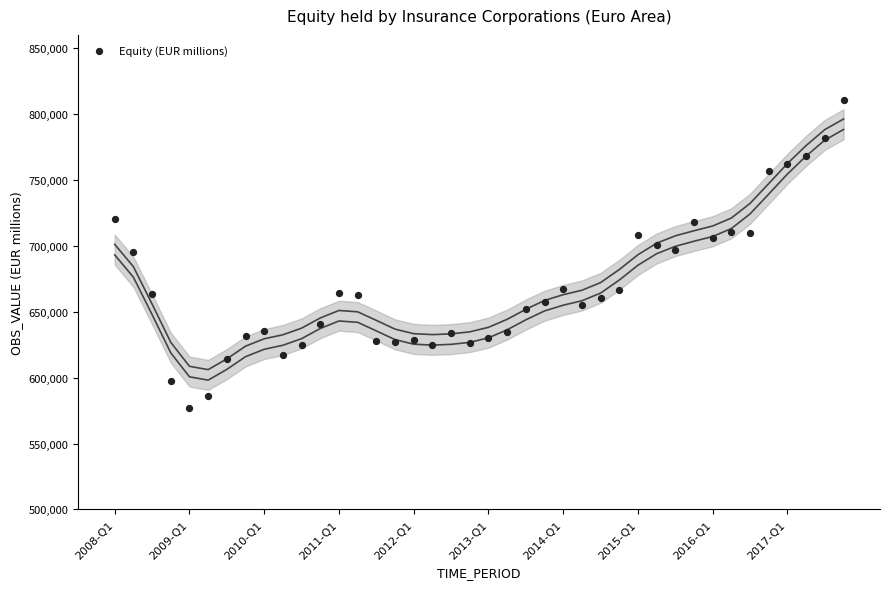

What is the range of Y values (max minus min)?

233195.2